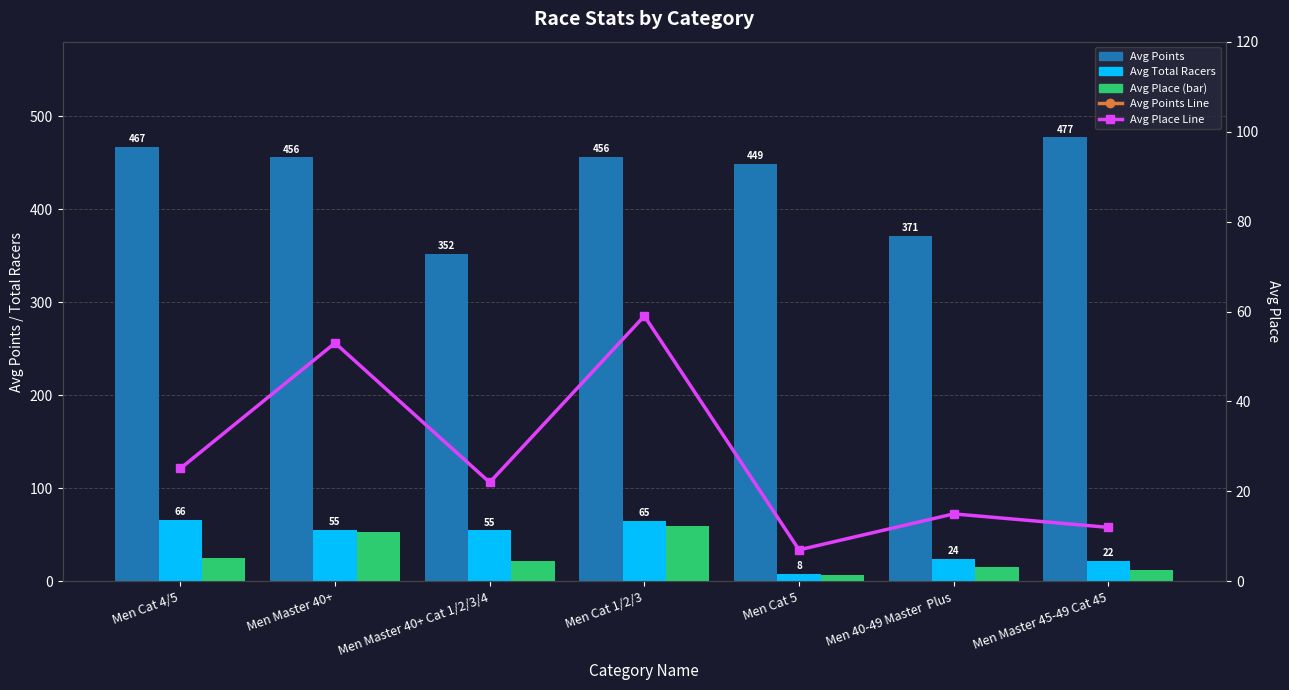

What is the difference between the Avg Points Line values at Men Master 40+ Cat 1/2/3/4 and Men Cat 1/2/3?

104.1